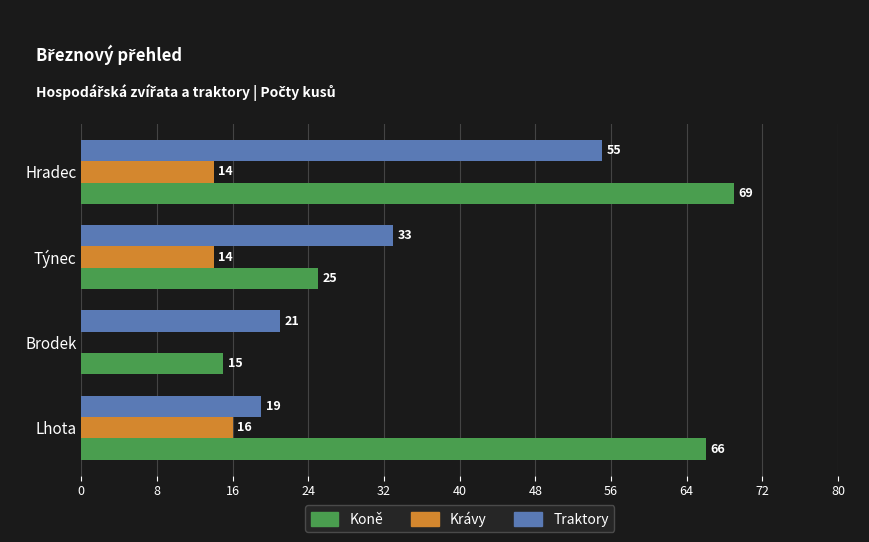

The value of Traktory at Hradec is 55. True or false?

True